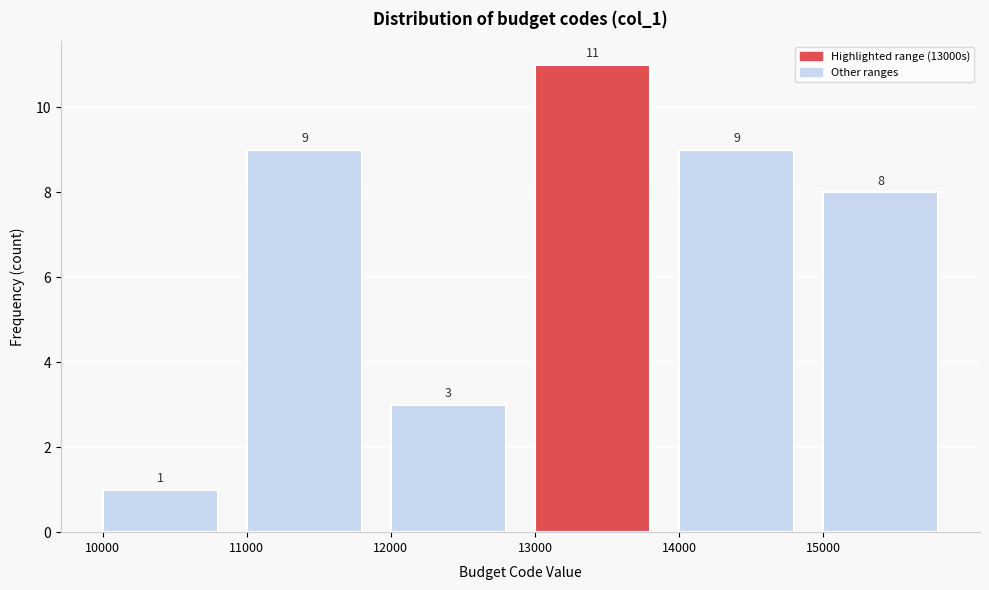

Reading left to right, transcribe this chart: for each bar, give the range it covers on the x-axis and its height.

10000 to 11000: 1
11000 to 12000: 9
12000 to 13000: 3
13000 to 14000: 11
14000 to 15000: 9
15000 to 16000: 8